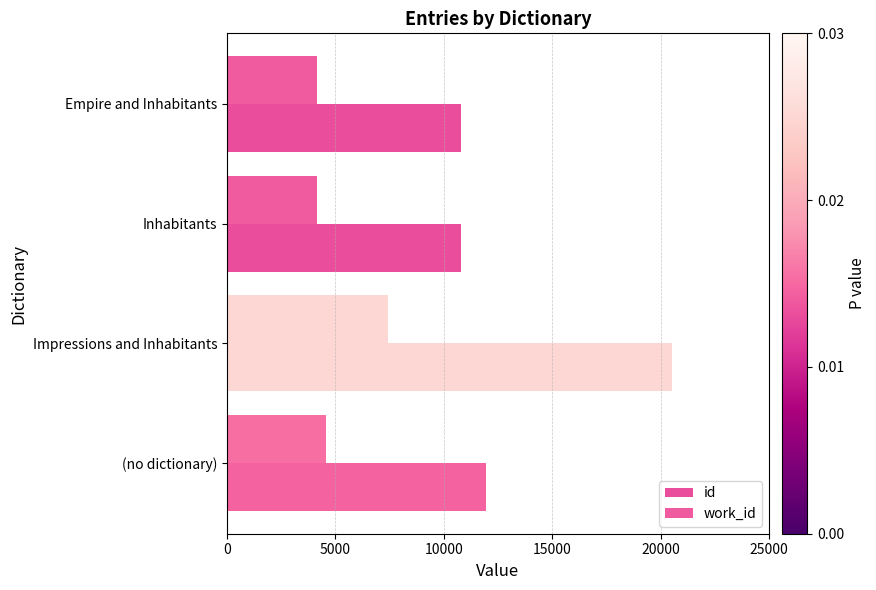

What is the difference between the second highest and minimum values in the id series?

1189